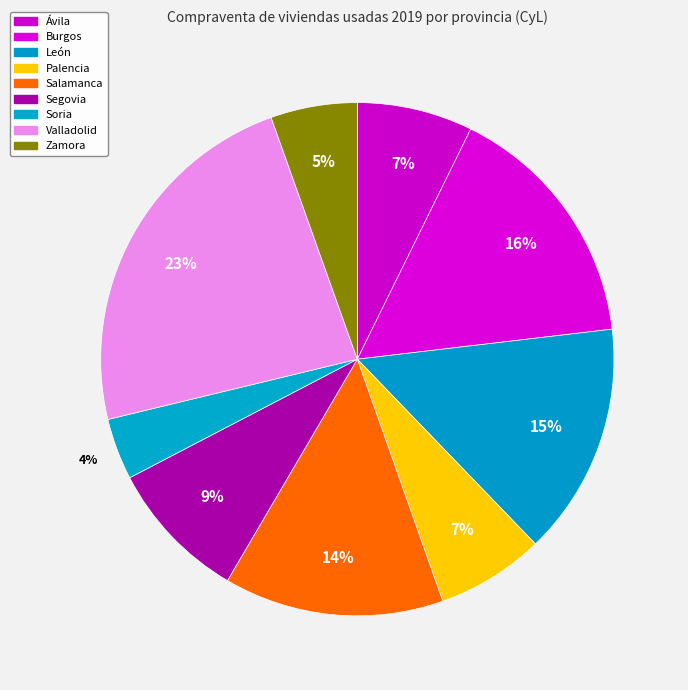

The Palencia slice represents 18% of the pie. True or false?

False